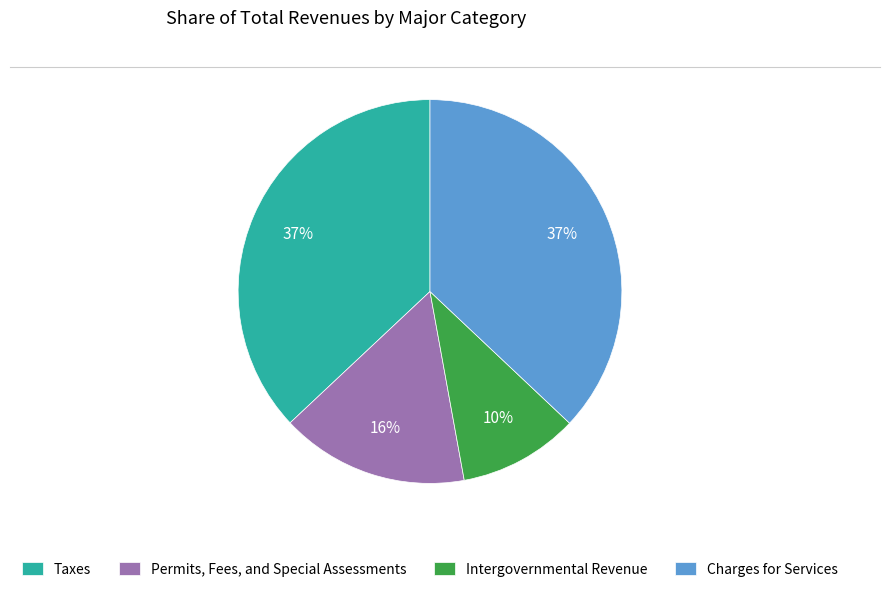

The Charges for Services slice represents 37% of the pie. True or false?

True